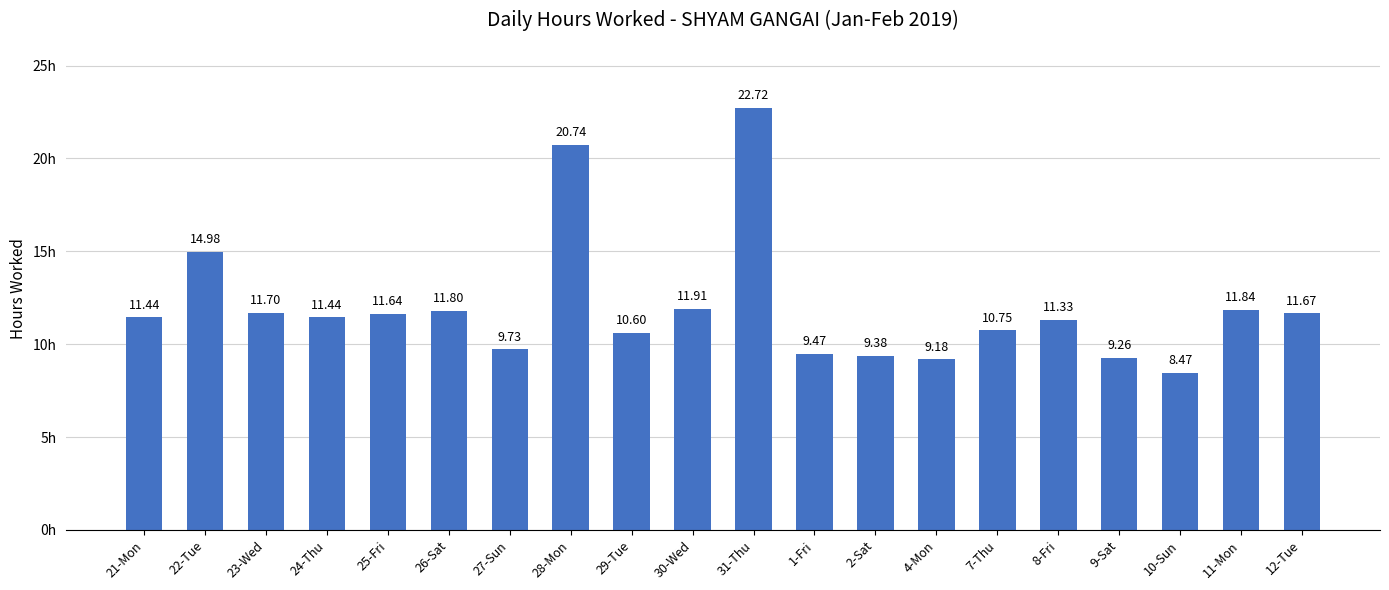

Is it true that the value at 22-Tue is 6.8?

False